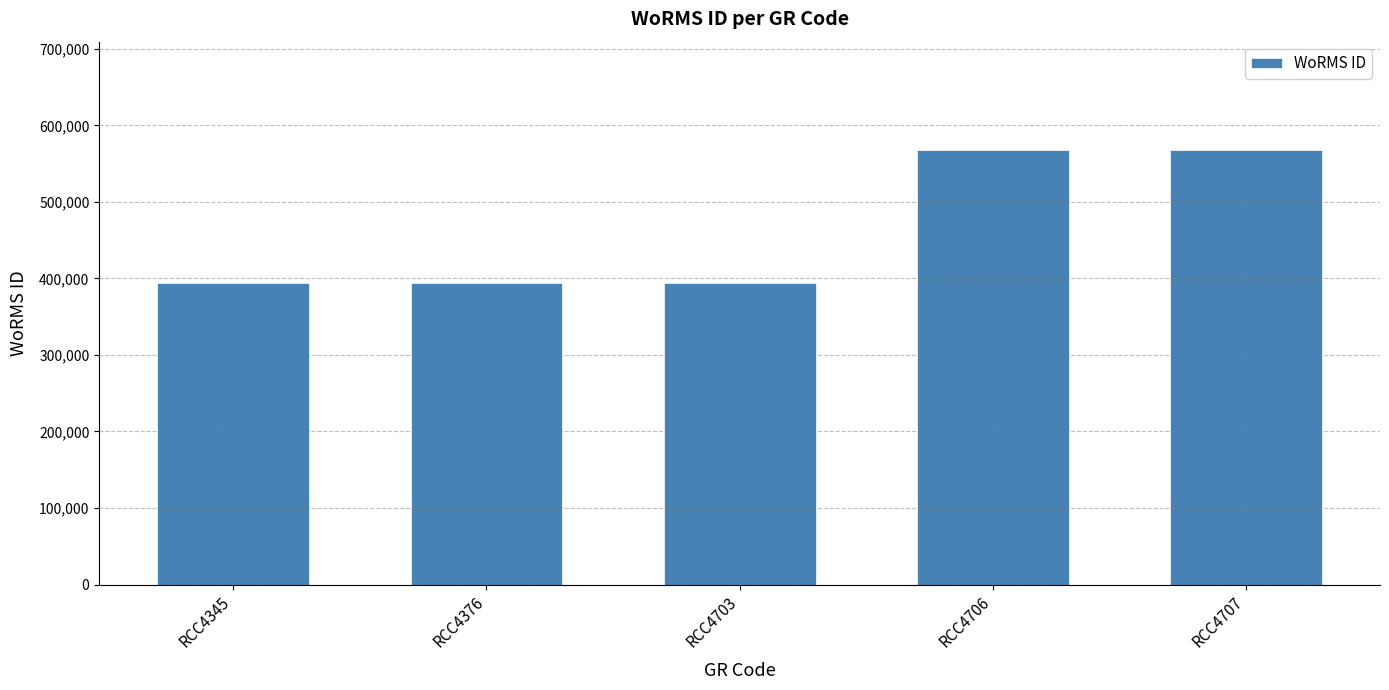

Is it true that the value at RCC4703 is 393616?

True